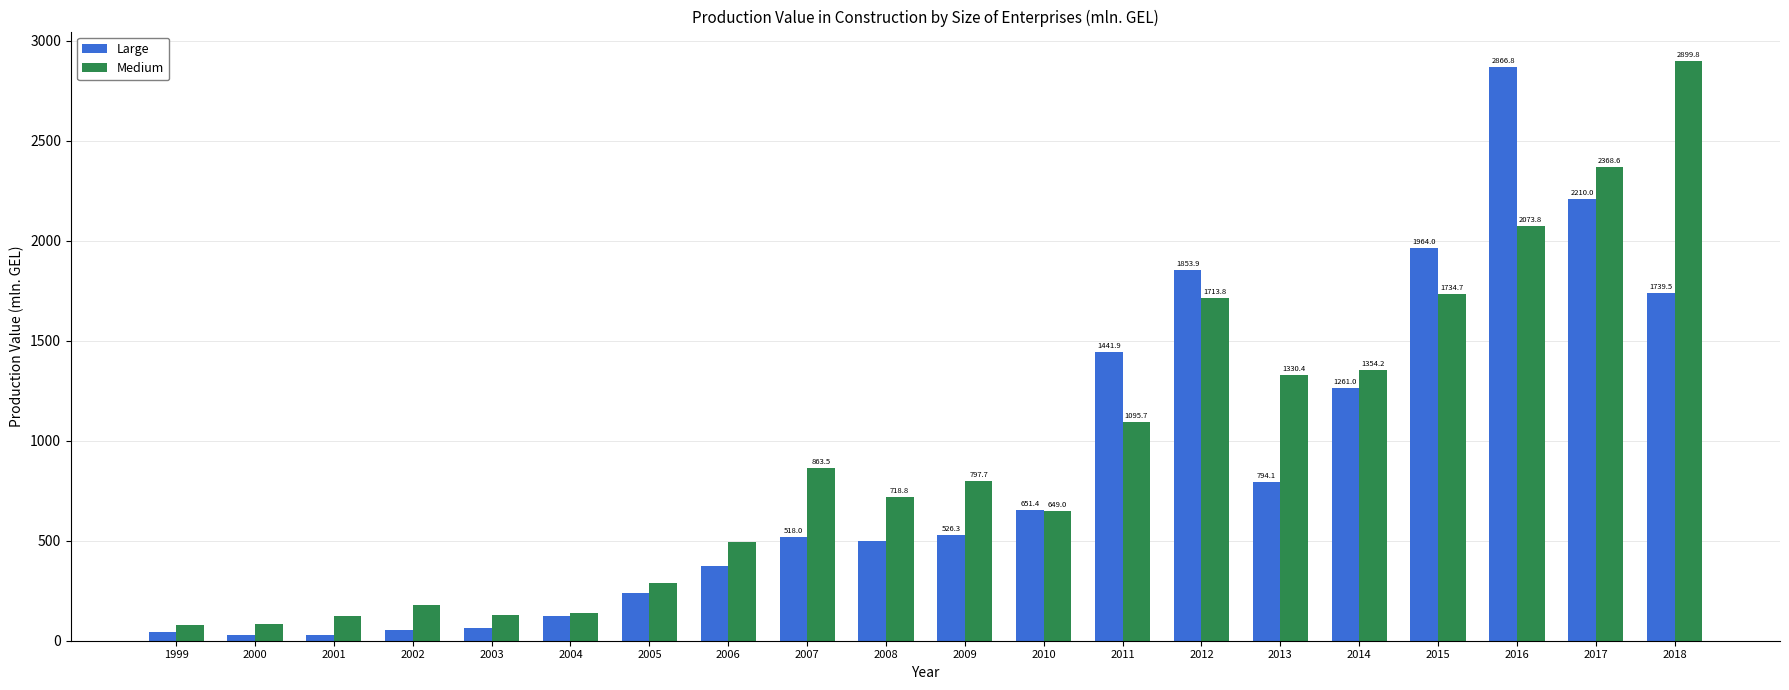

What is the value of the Medium bar at the 4th from the left?

176.1